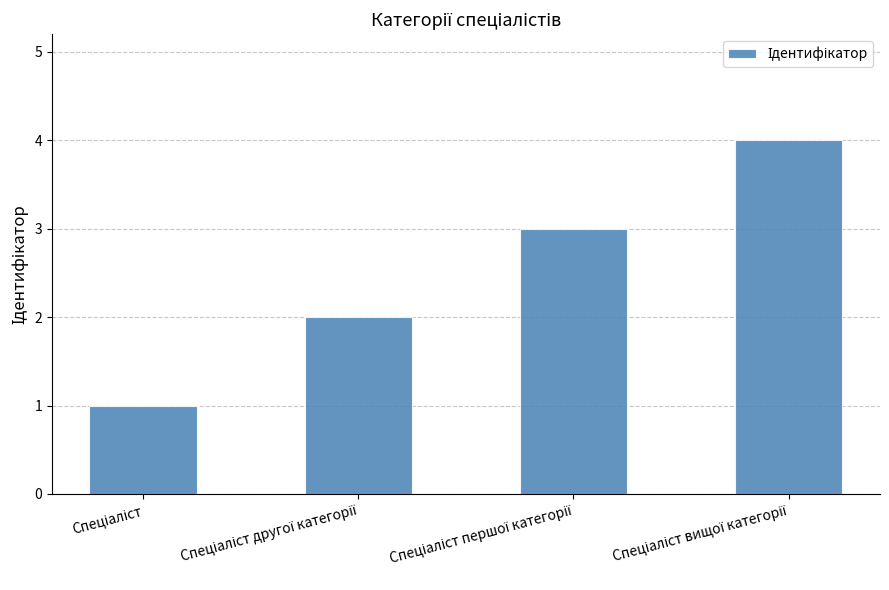

What is the greatest value displayed?

4